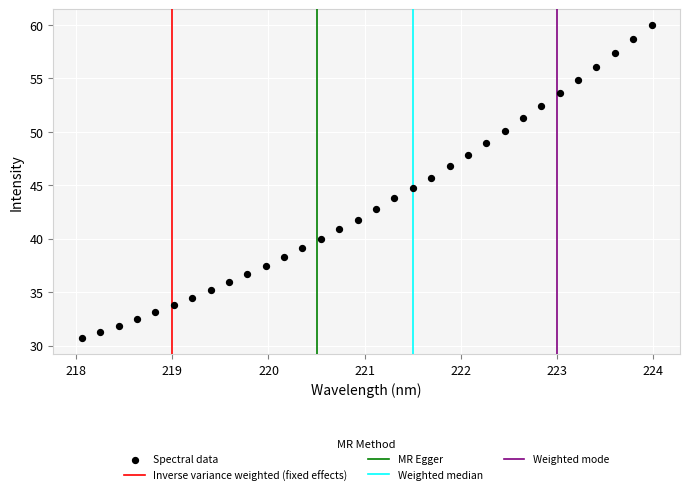

What is the range of Y values (max minus min)?

29.3